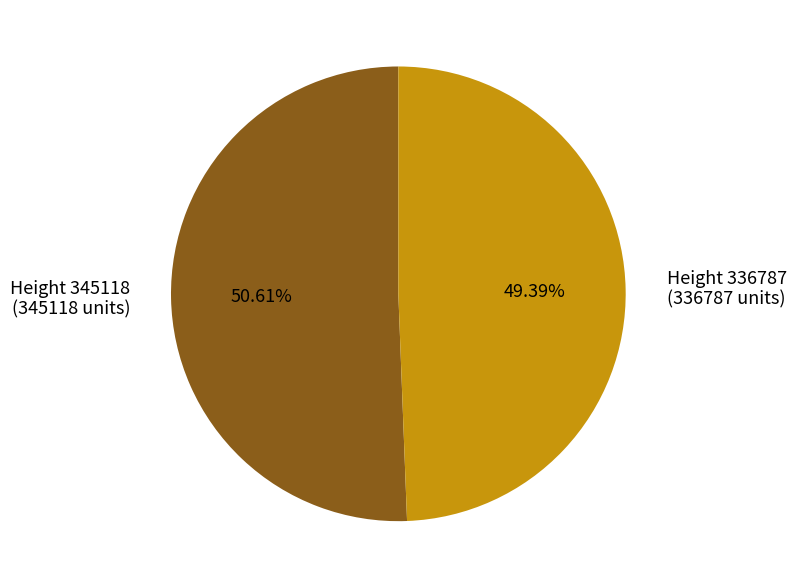

To the nearest percent, what is the average slice percentage?

50%